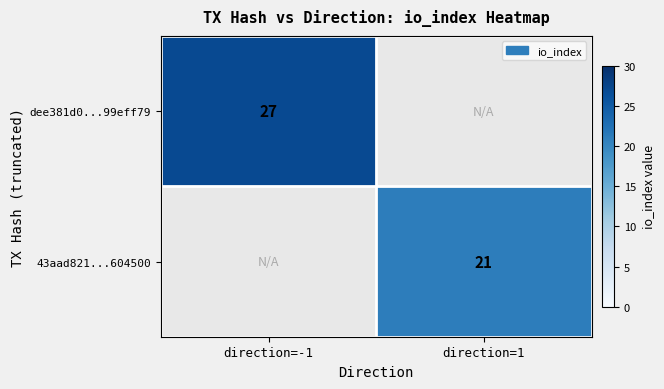

Is it true that 43aad821...604500 equals 10 at direction=1?

False